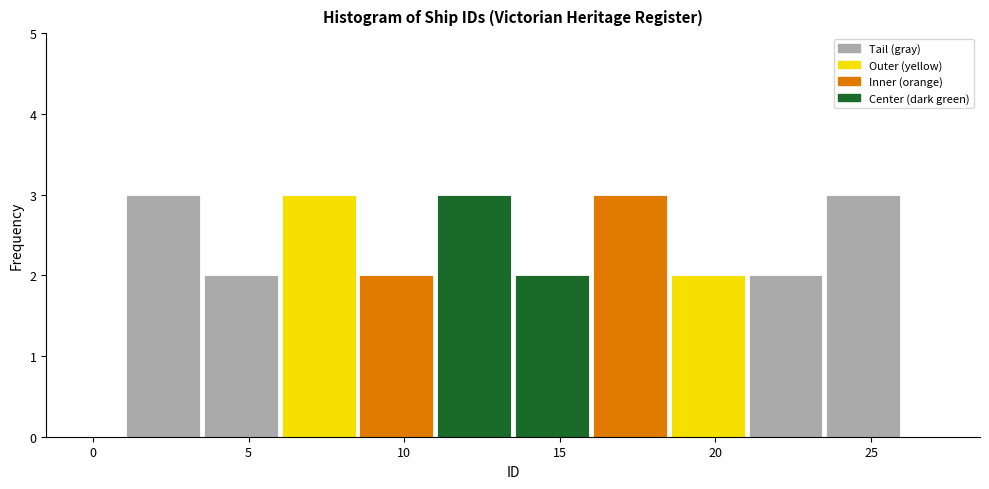

Reading left to right, list every bar in this chart as the range it spans on the x-axis followed by its height. The values are not printed on the chart, so give them approximately, as read against the axis.

1.0 to 3.5: 3
3.5 to 6.0: 2
6.0 to 8.5: 3
8.5 to 11.0: 2
11.0 to 13.5: 3
13.5 to 16.0: 2
16.0 to 18.5: 3
18.5 to 21.0: 2
21.0 to 23.5: 2
23.5 to 26.0: 3